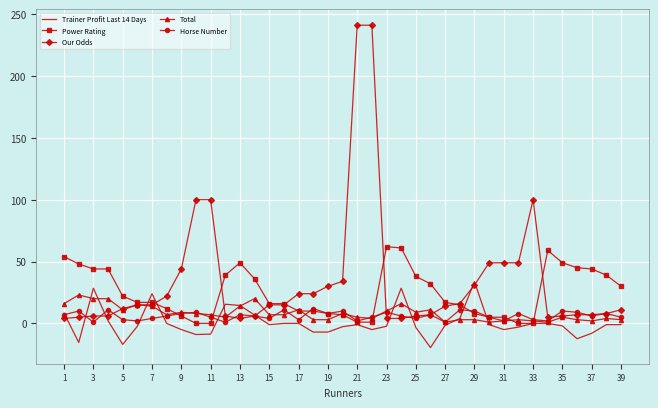

Which series has the widest spread of values?

Our Odds